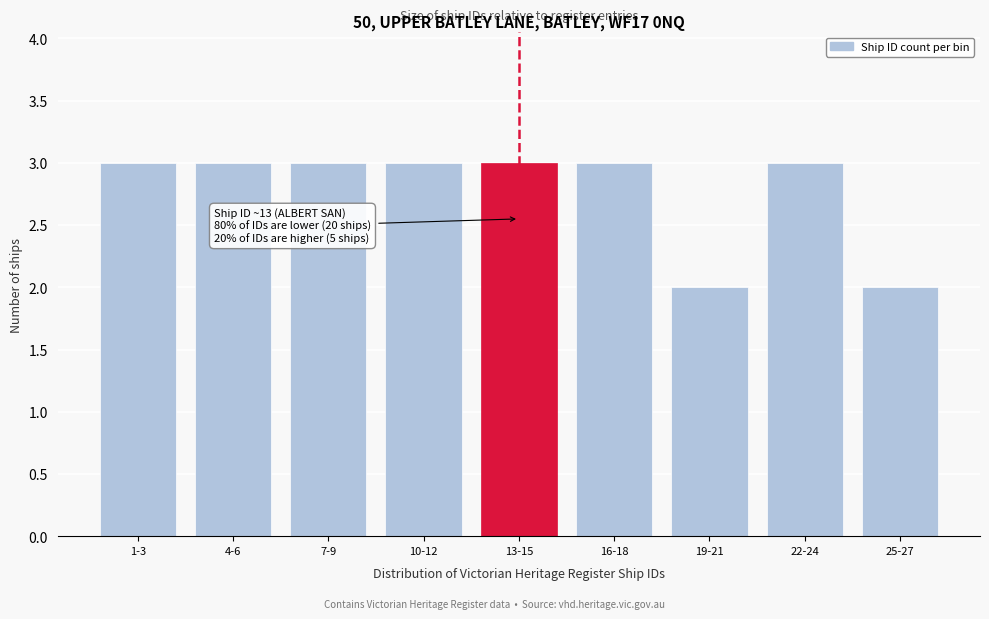

Reading left to right, list all the values displayed in this chart.

3	3	3	3	3	3	2	3	2